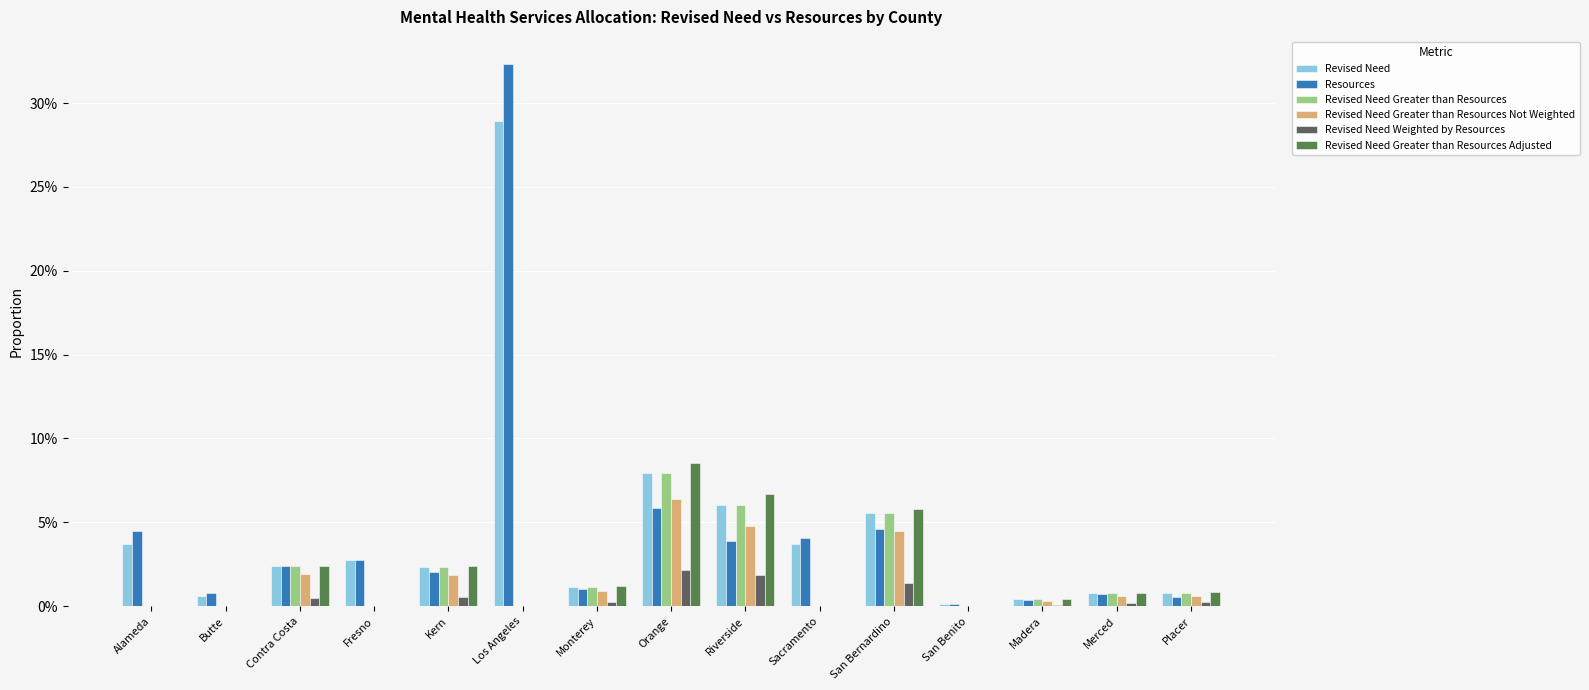

What are all the series names shown in the legend?

Revised Need, Resources, Revised Need Greater than Resources, Revised Need Greater than Resources Not Weighted, Revised Need Weighted by Resources, Revised Need Greater than Resources Adjusted